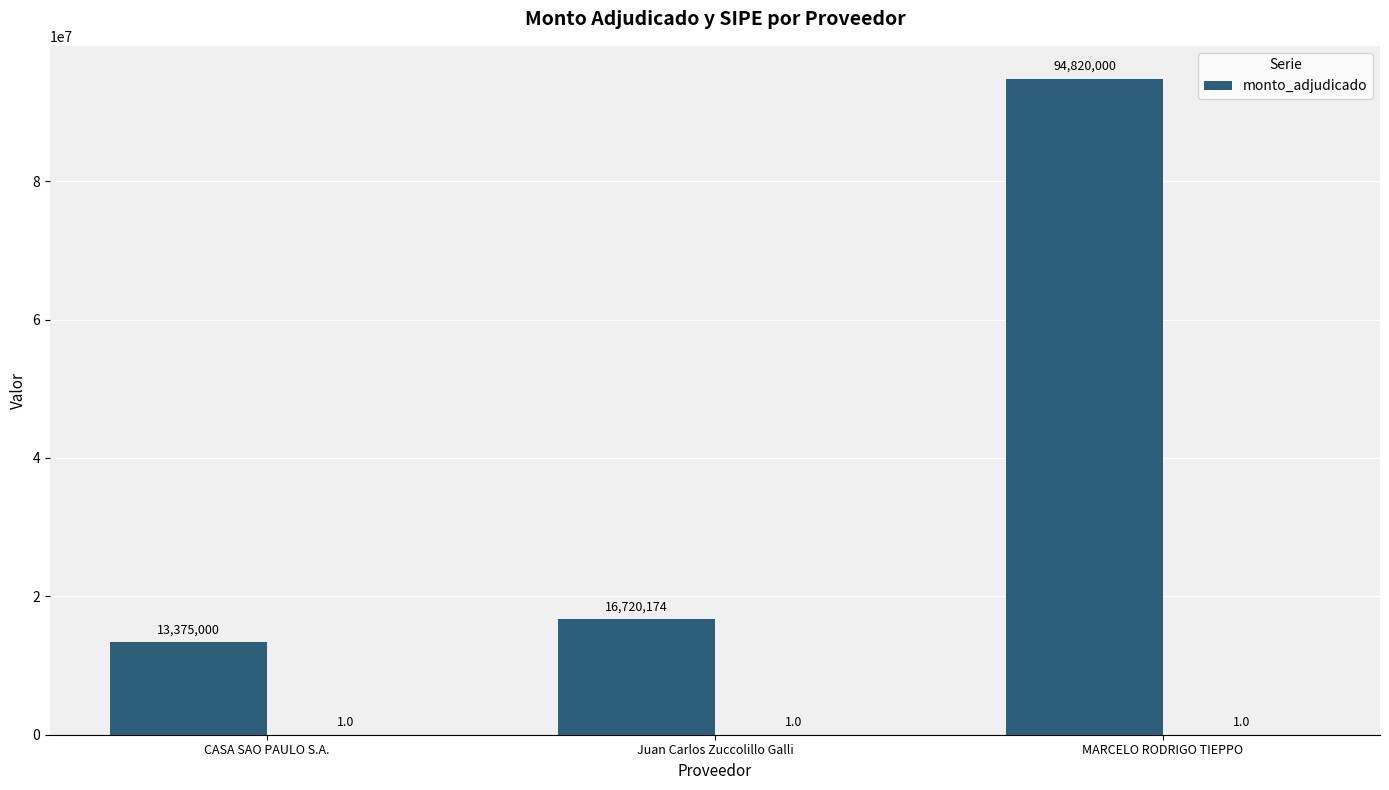

What is the sum of the values at Juan Carlos Zuccolillo Galli and CASA SAO PAULO S.A.?

30095174